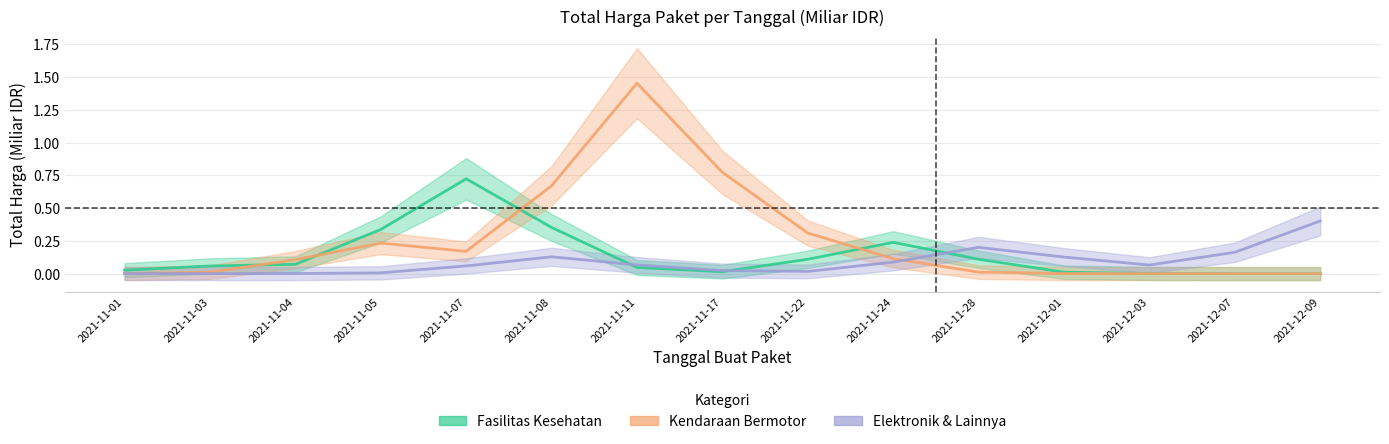

True or false: Kendaraan Bermotor has more than 2 interior local peaks.

False